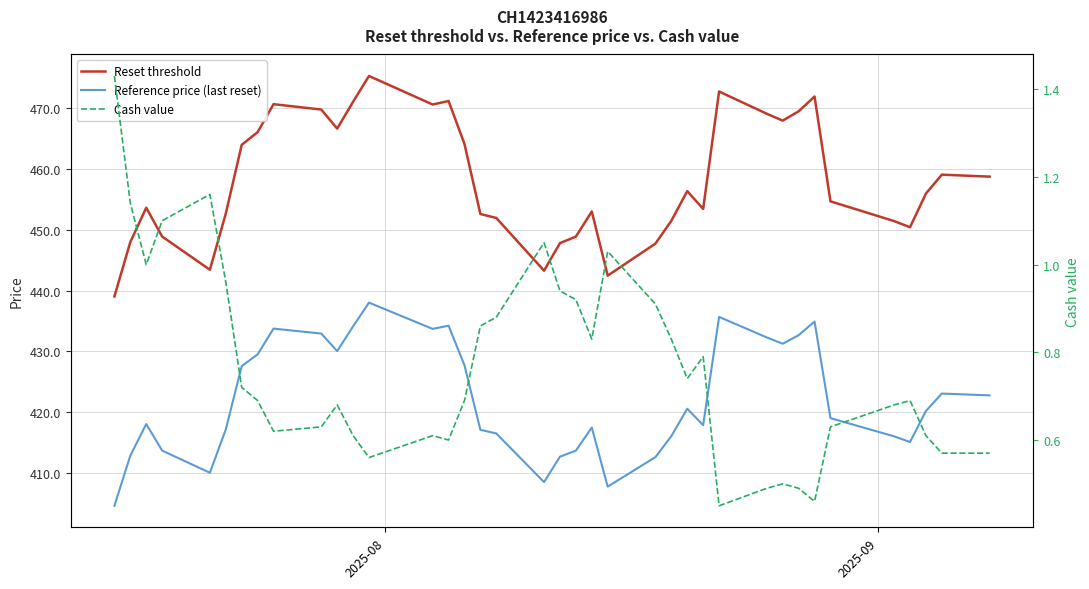

True or false: Cash value and Reference price (last reset) cross at least once.

False